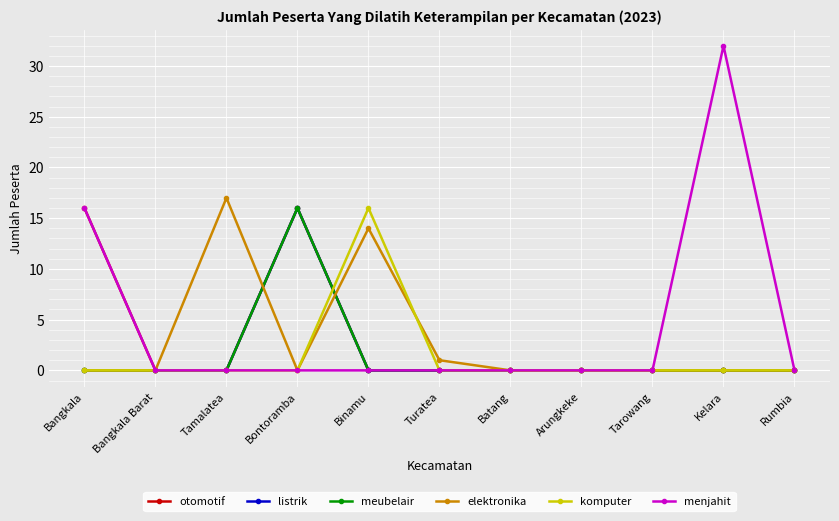

Does the chart display data point markers on the line(s)?

Yes